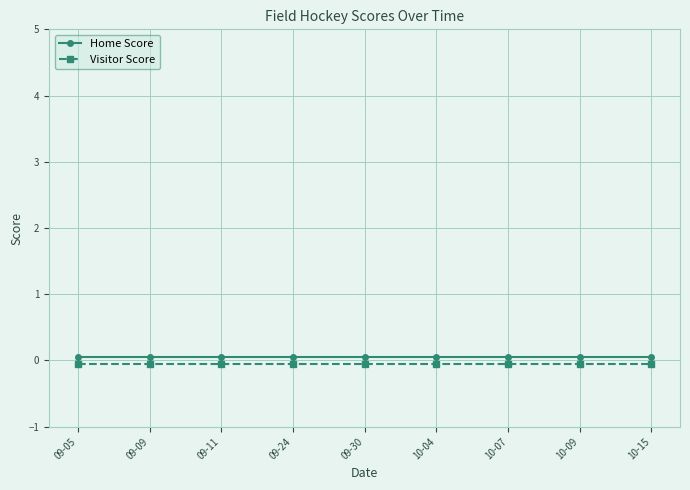

Which category has the lowest value across all series?

09-05